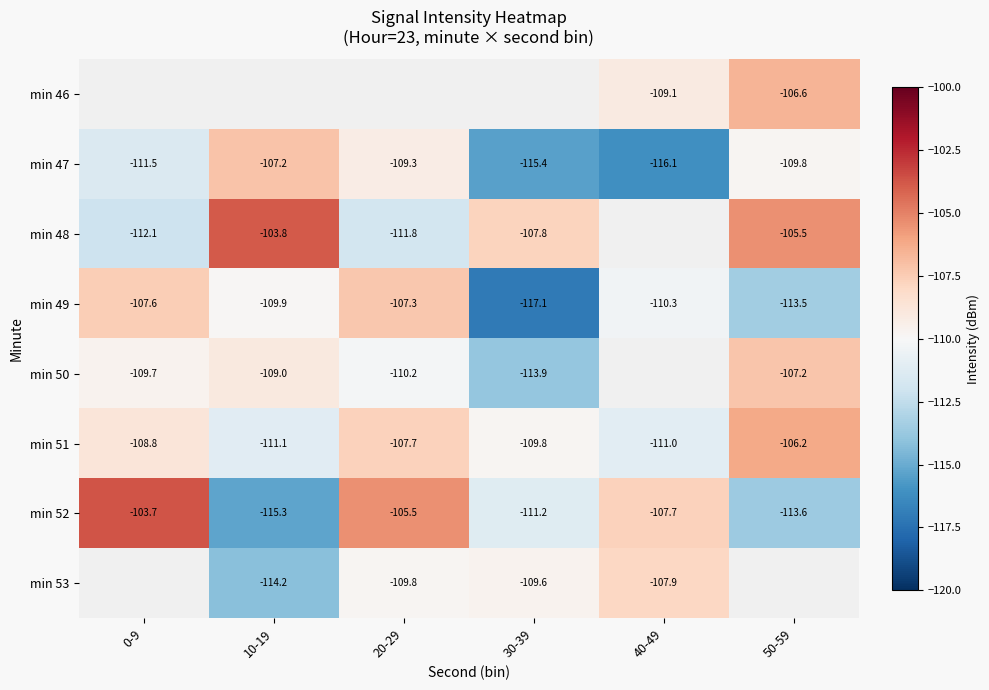

How many distinct data groups are displayed?

8